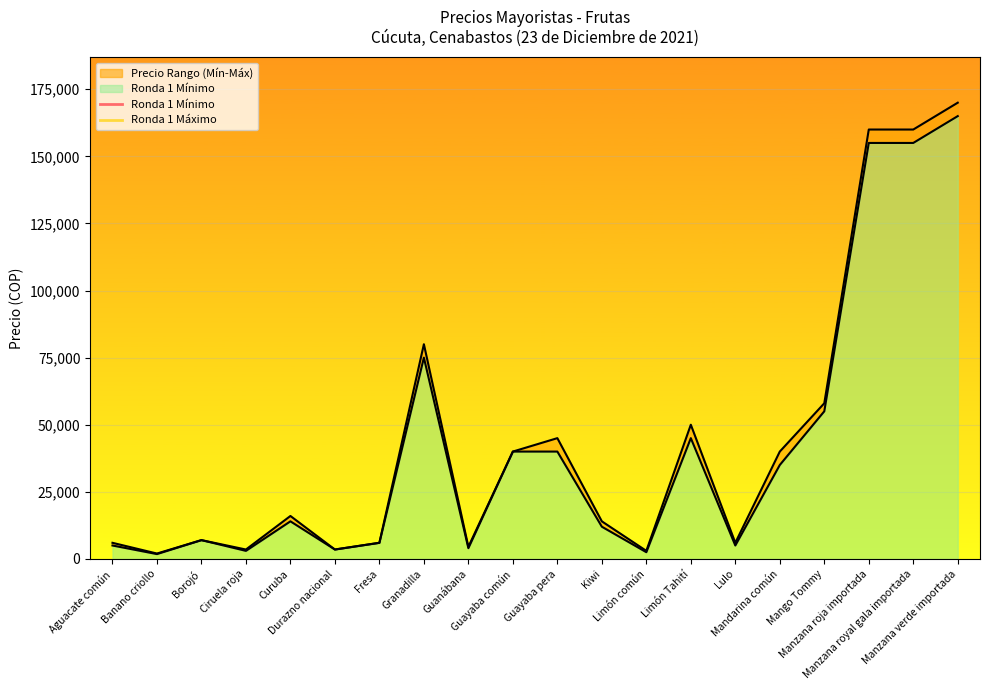

Reading left to right, transcribe all the data shown in this chart.

Ronda 1 Mínimo: Aguacate común=5000	Banano criollo=1800	Borojó=7000	Ciruela roja=3000	Curuba=14000	Durazno nacional=3500	Fresa=6000	Granadilla=75000	Guanábana=4000	Guayaba común=40000	Guayaba pera=40000	Kiwi=12000	Limón común=2500	Limón Tahití=45000	Lulo=5000	Mandarina común=35000	Mango Tommy=55000	Manzana roja importada=155000	Manzana royal gala importada=155000	Manzana verde importada=165000
Ronda 1 Máximo: Aguacate común=6000	Banano criollo=2000	Borojó=7000	Ciruela roja=3500	Curuba=16000	Durazno nacional=3500	Fresa=6000	Granadilla=80000	Guanábana=4500	Guayaba común=40000	Guayaba pera=45000	Kiwi=14000	Limón común=3000	Limón Tahití=50000	Lulo=6000	Mandarina común=40000	Mango Tommy=58000	Manzana roja importada=160000	Manzana royal gala importada=160000	Manzana verde importada=170000